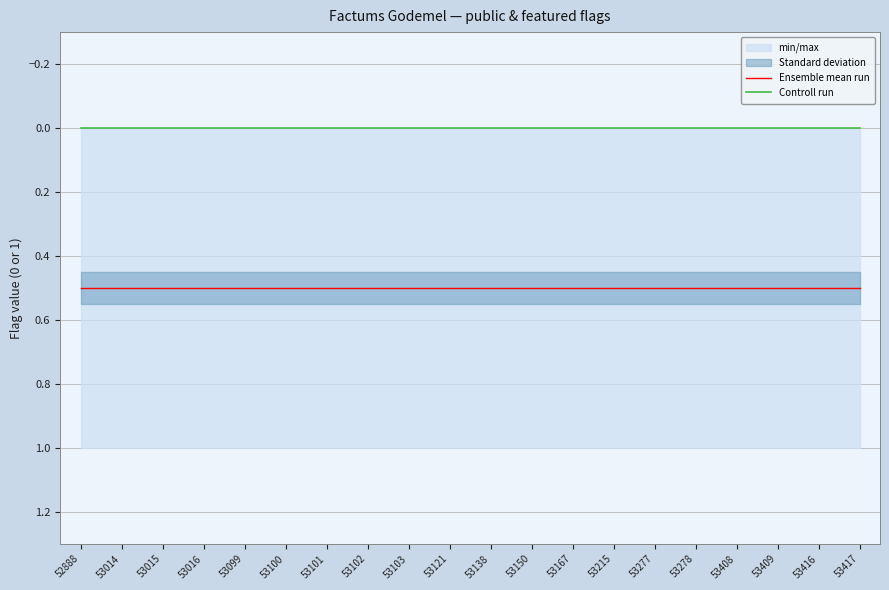

What is the average value of the Ensemble mean run series?

0.5